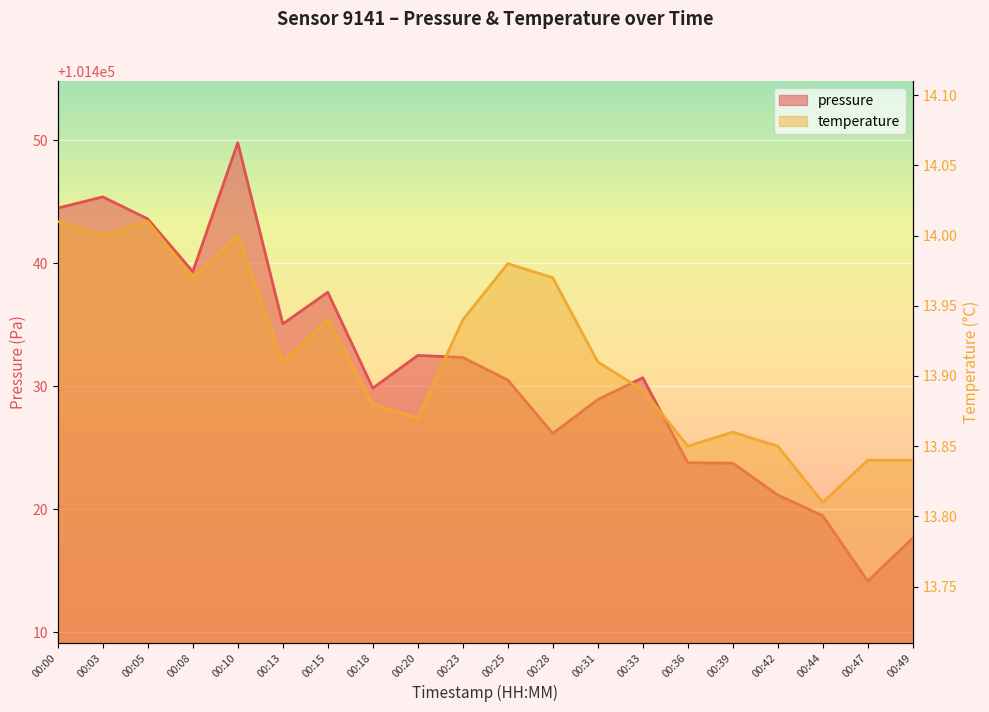

At which category is the sum across all series the highest?

00:10